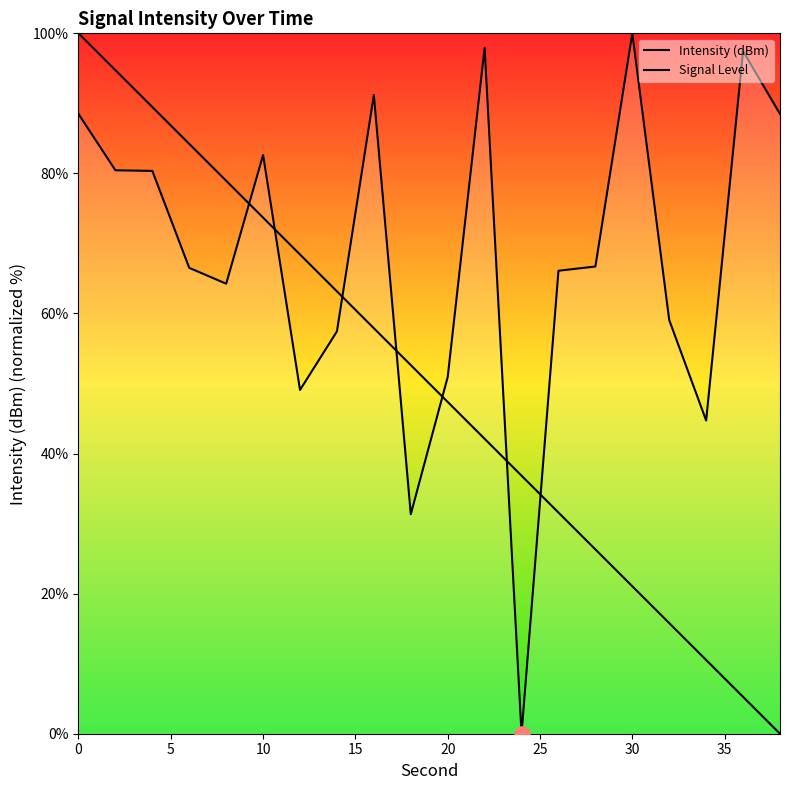

Which series has the largest total across all categories?

Signal Level